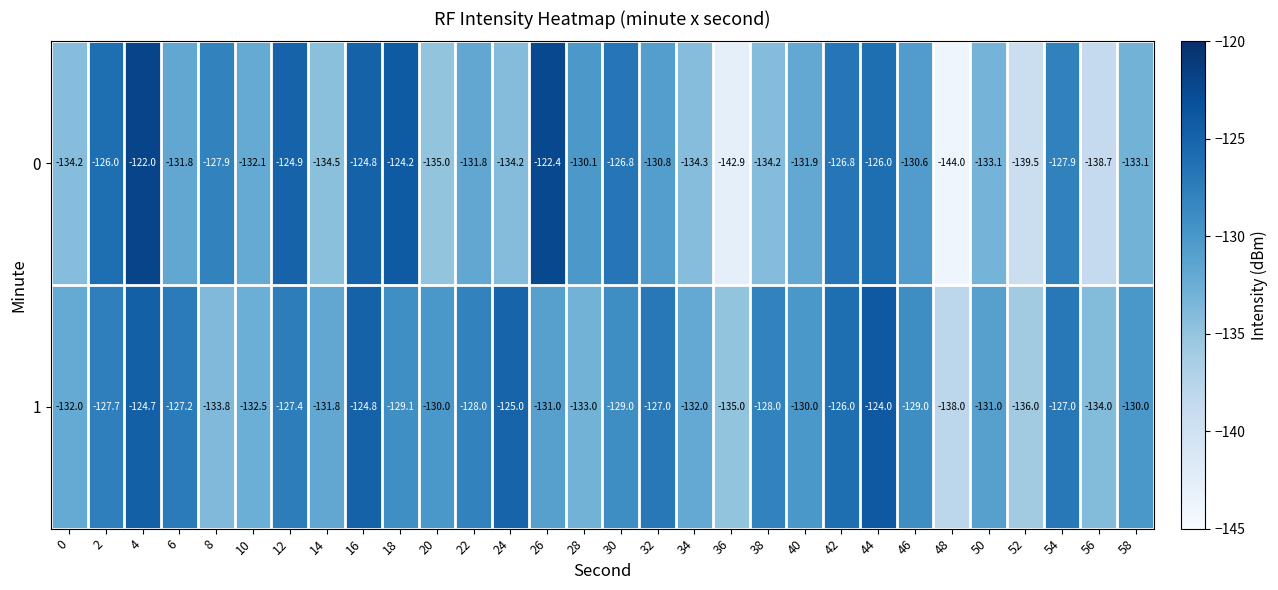

What is the difference between the highest and lowest values at 36?

7.9